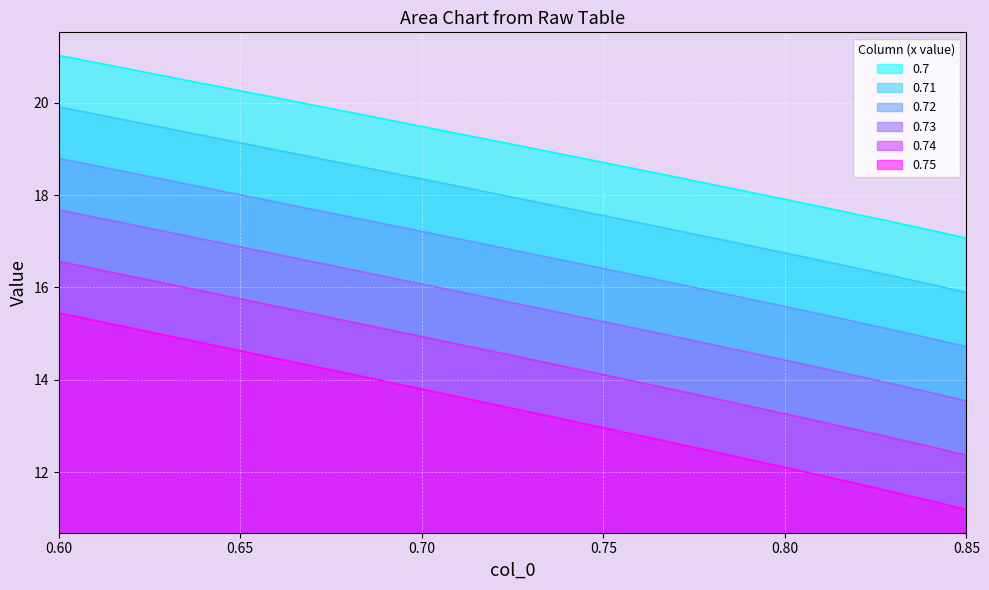

True or false: 0.7 and 0.71 cross at least once.

False